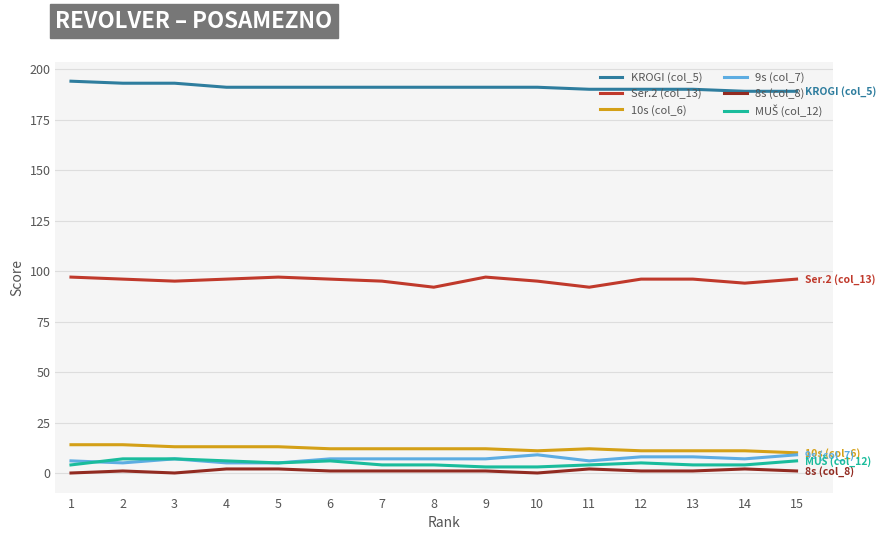

Is it true that Ser.2 (col_13) equals 97 at 5?

True